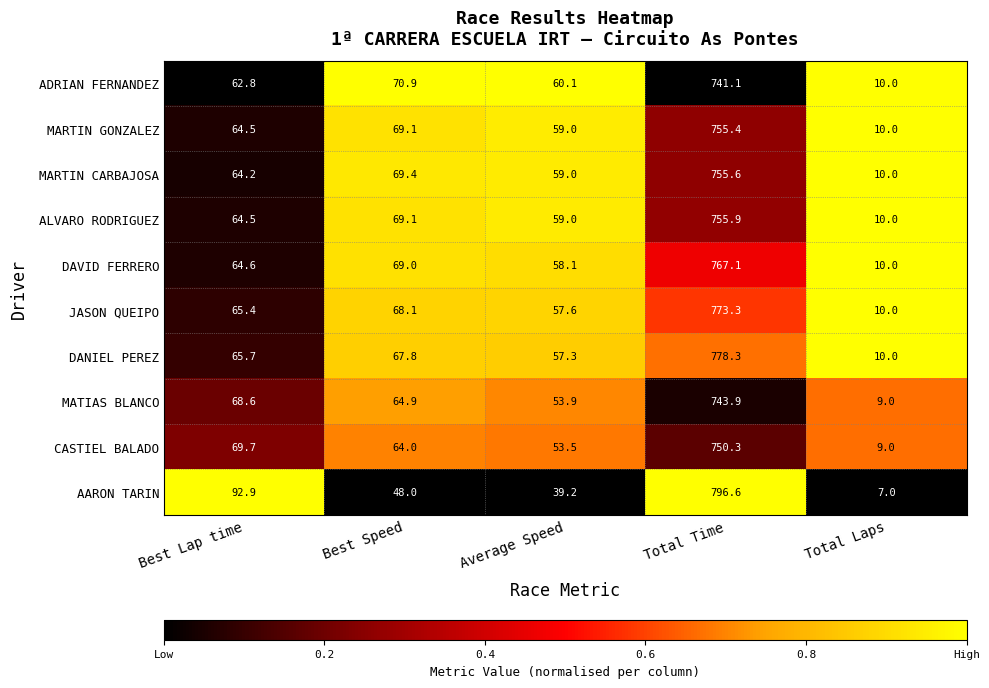

Between Best Lap time and Total Time, which series saw the biggest shift?

DANIEL PEREZ